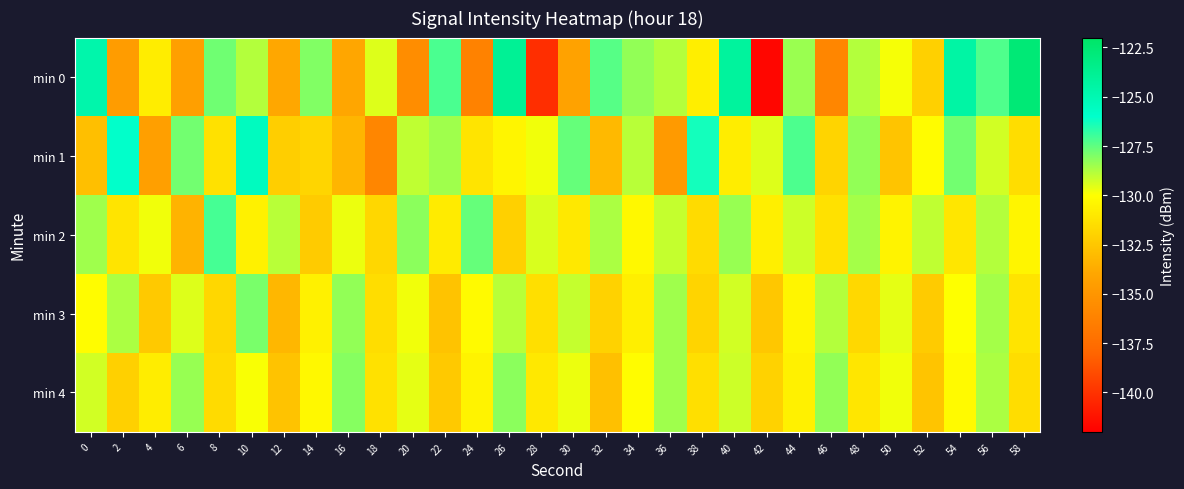

At which category is the sum across all series the highest?

40